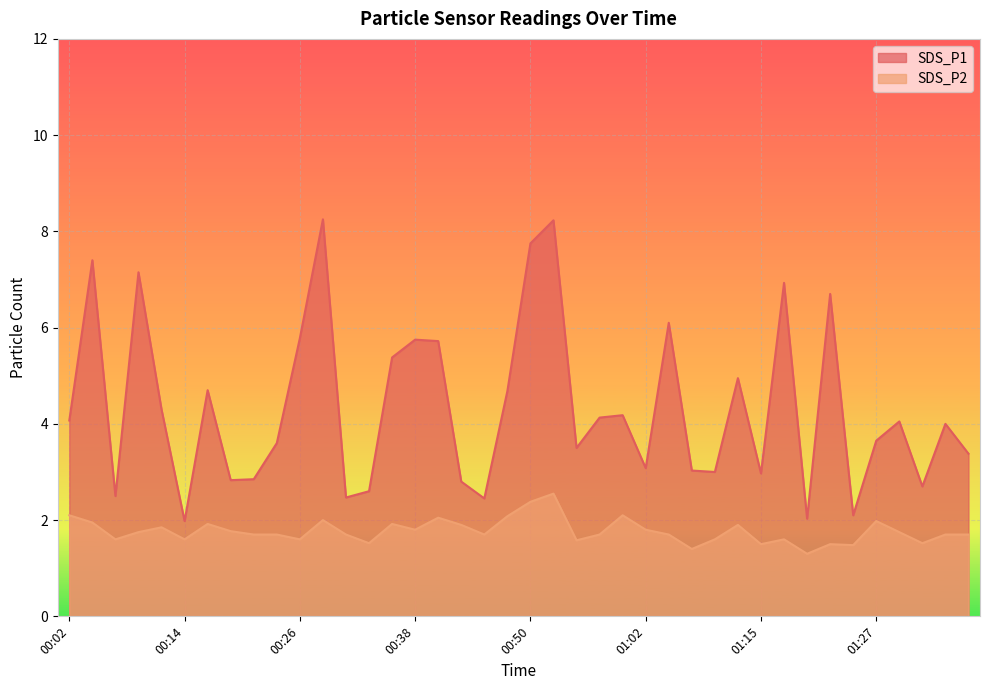

What is the approximate value of SDS_P2 at 01:27?

2.0